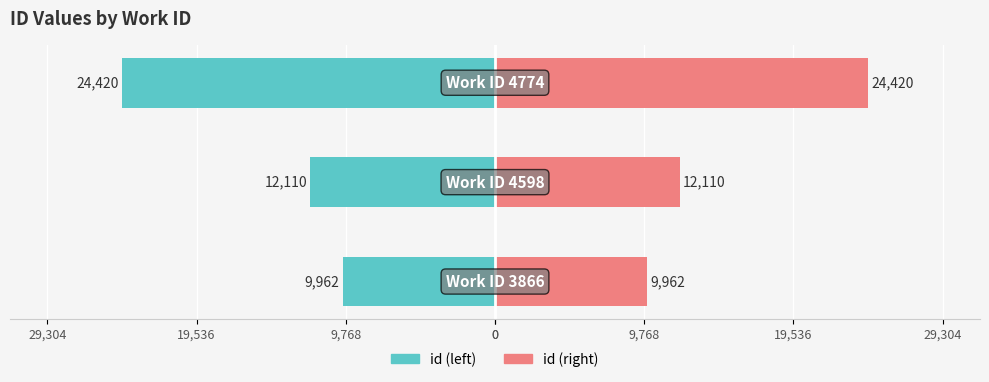

Is it true that id (left) equals -12110 at 9,768?

True